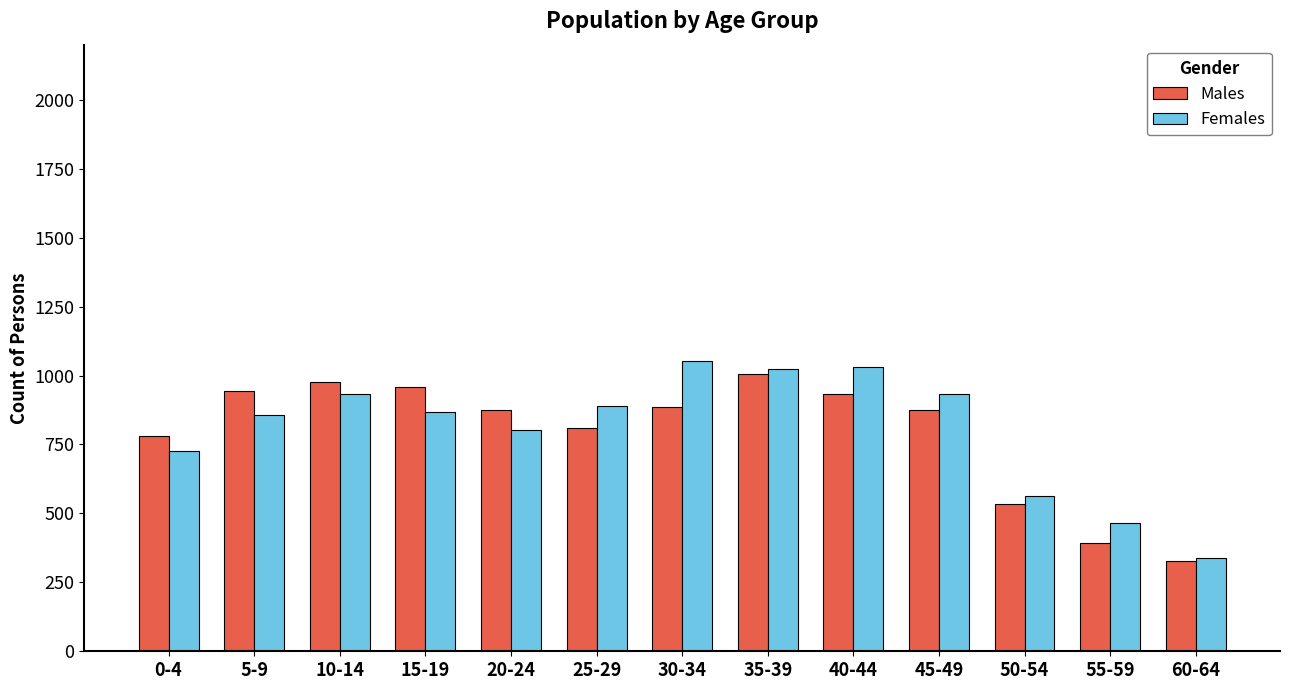

What is the highest value of the Females series?

1051